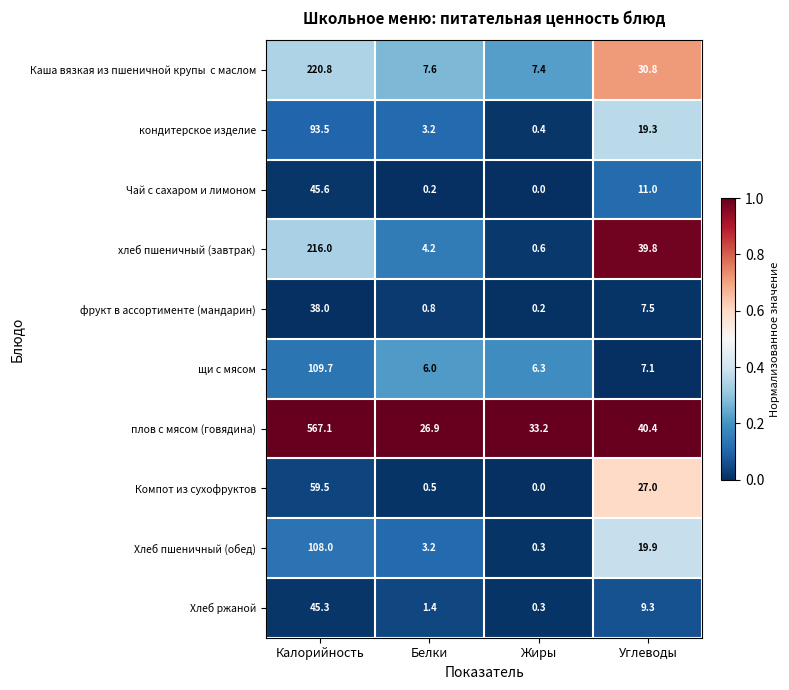

List the labels in order of плов с мясом (говядина) value, smallest first.

Белки, Жиры, Углеводы, Калорийность